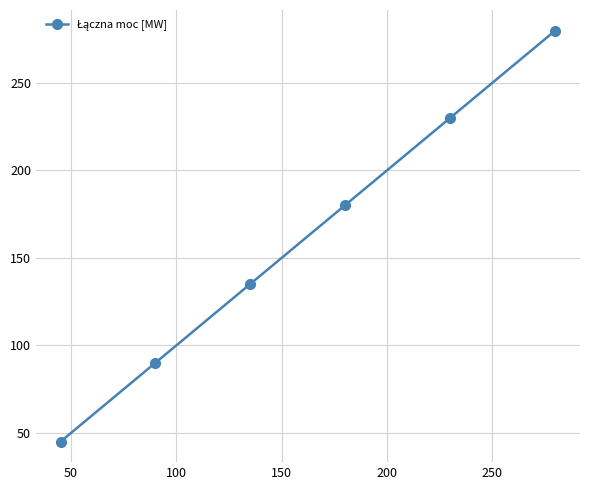

What is the value of the 1st point from the left?

45